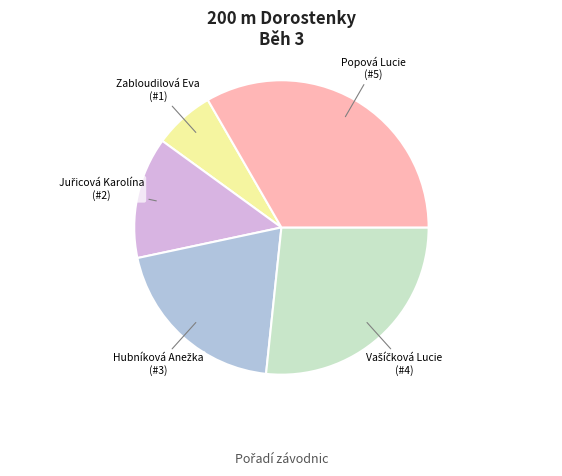

Count the number of slices in the pie.

5